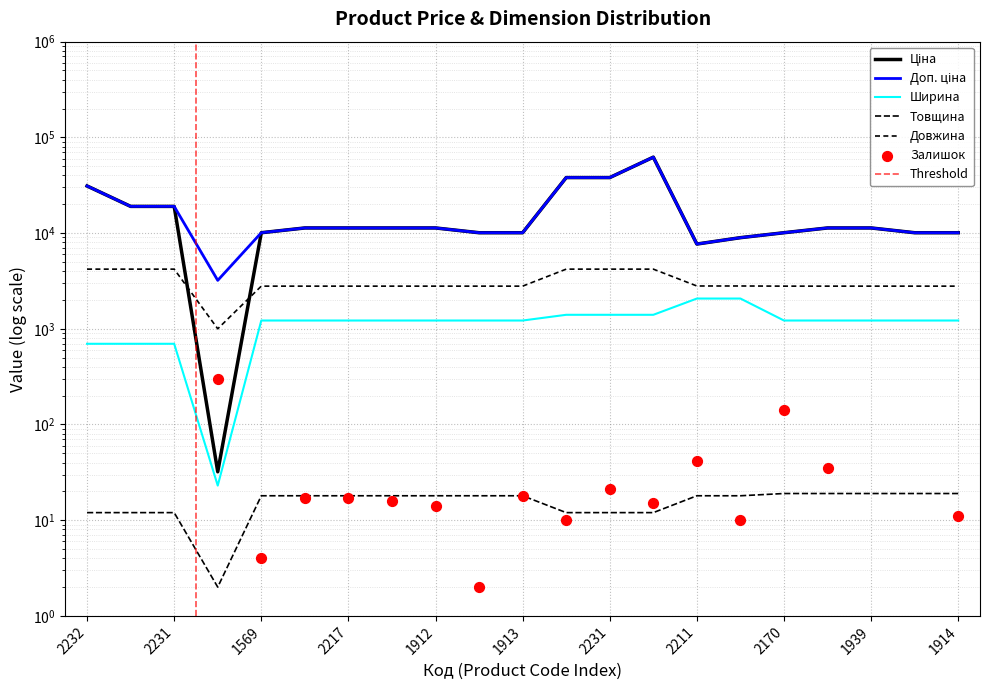

Which series has the largest total across all categories?

Доп. ціна